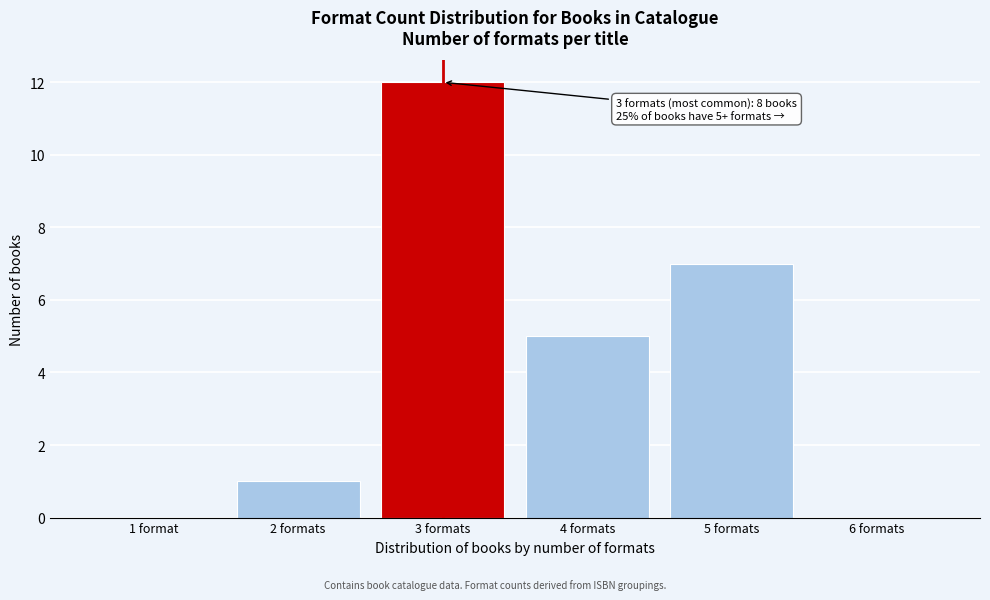

Reading left to right, extract all data points from this chart.

1 format=0	2 formats=1	3 formats=12	4 formats=5	5 formats=7	6 formats=0